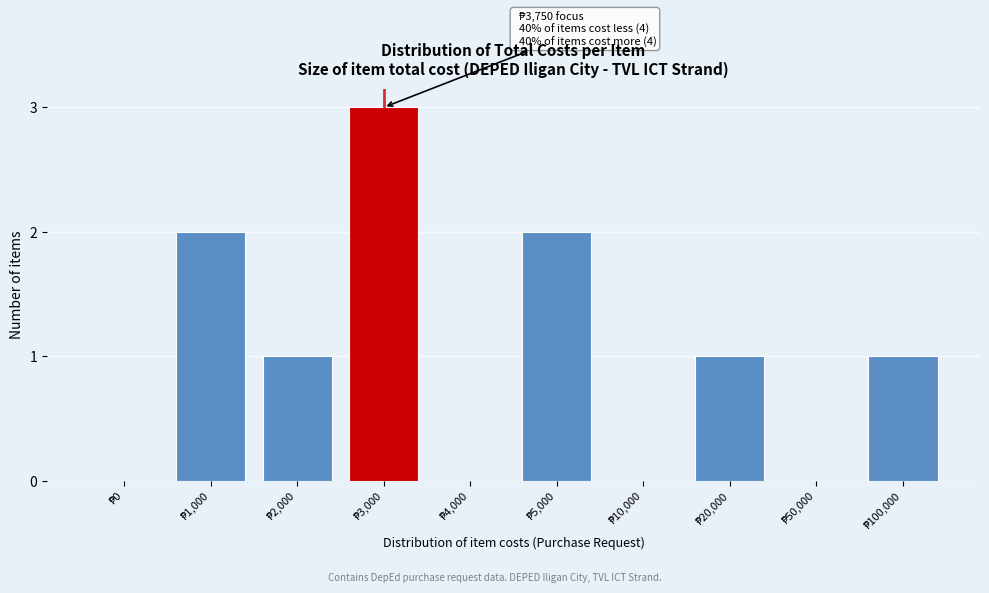

What is the sum of all values?

10